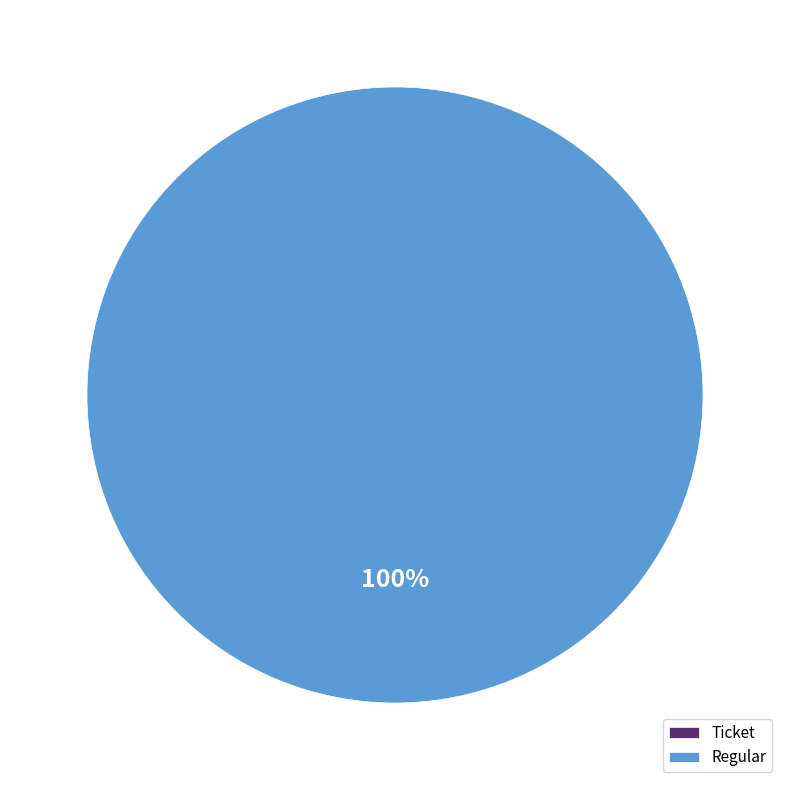

To the nearest percent, what is the difference between the Regular (io_index=15) and Ticket (io_index=0) slice percentages?

100%